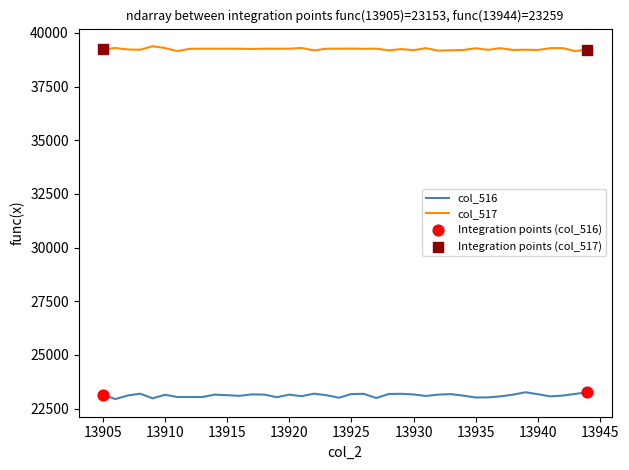

Rank the series by their maximum value, from highest to lowest.

col_517, col_516